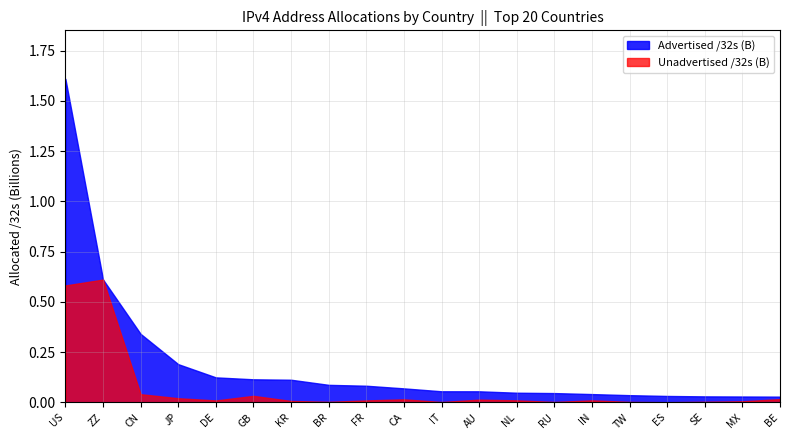

How many interior local valleys does the Unadvertised /32s (B) series have?

5